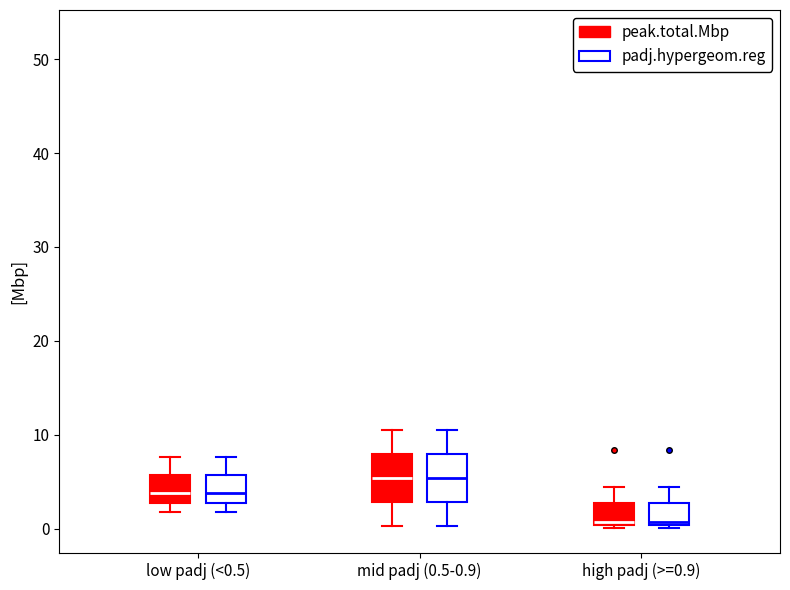

Where is the upper edge of the box for mid padj (0.5-0.9) (padj.hypergeom.reg) on the y-axis? The values are not printed on the chart, so give them approximately, as read against the axis.

8